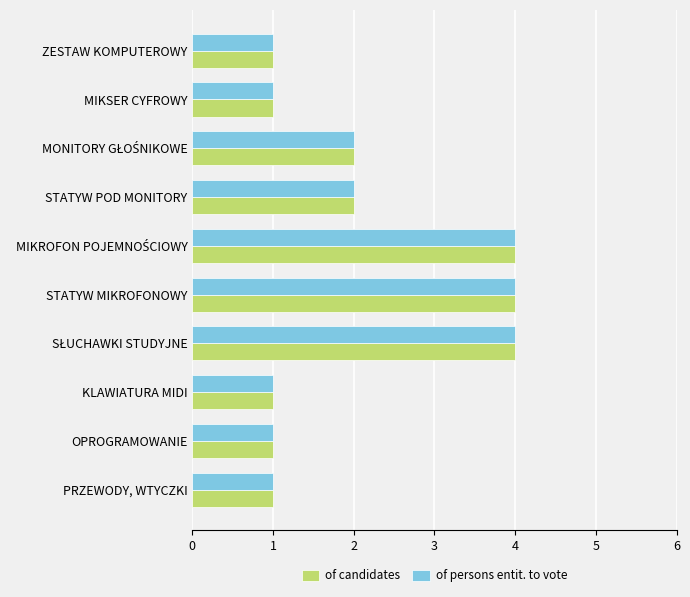

True or false: of candidates has a value of 1 at KLAWIATURA MIDI.

True